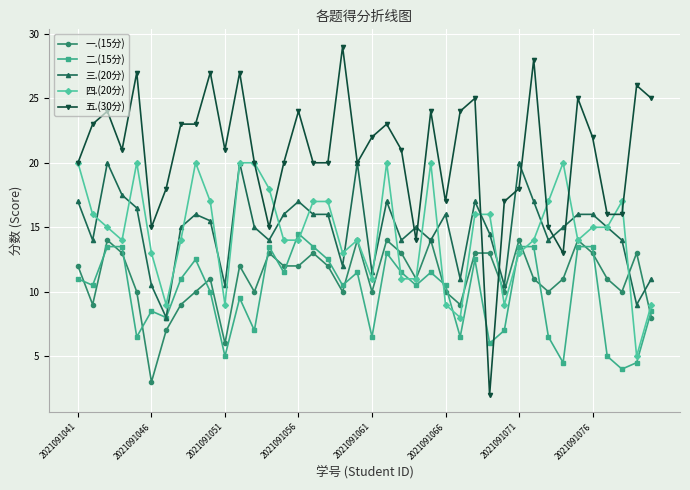

True or false: 一.(15分) and 二.(15分) cross at least once.

True